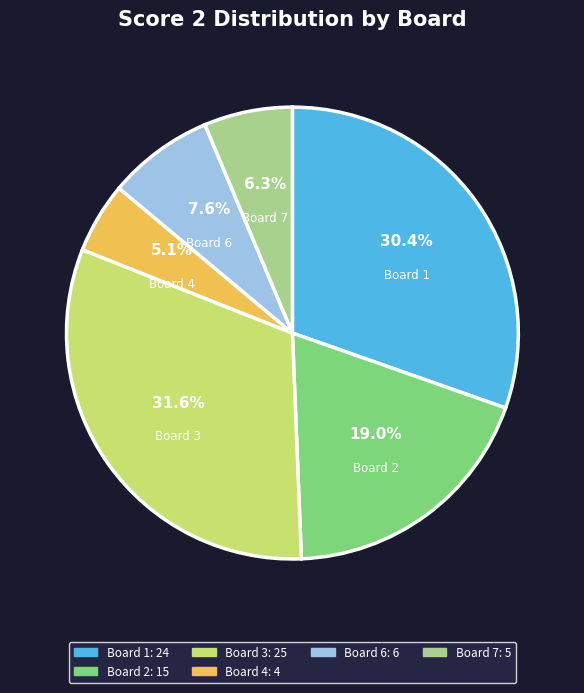

Is there any slice that represents more than half of the pie?

No